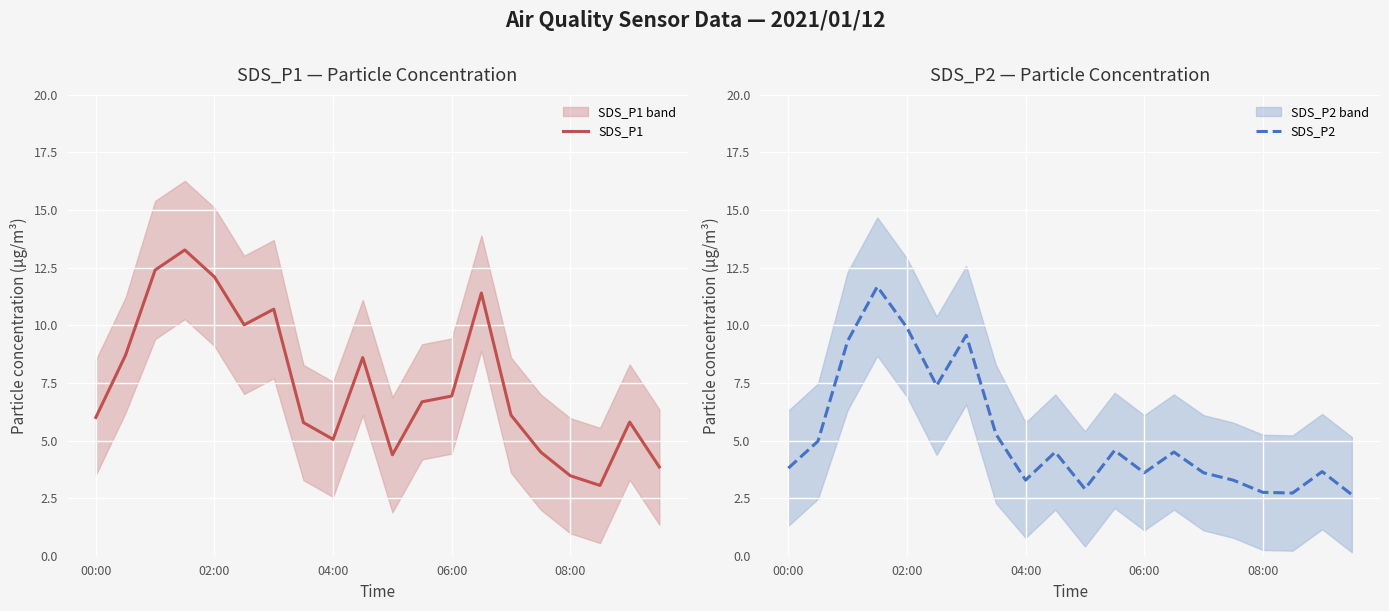

Is it true that SDS_P1 equals 10.7 at 6?

True